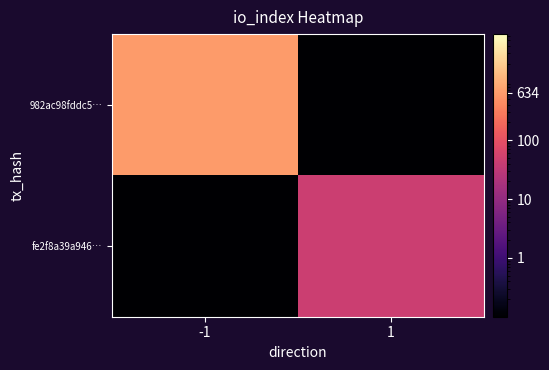

Reading left to right, transcribe all the data shown in this chart.

982ac98fddc5…: -1=634.0	1=0.0
fe2f8a39a946…: -1=0.0	1=46.0